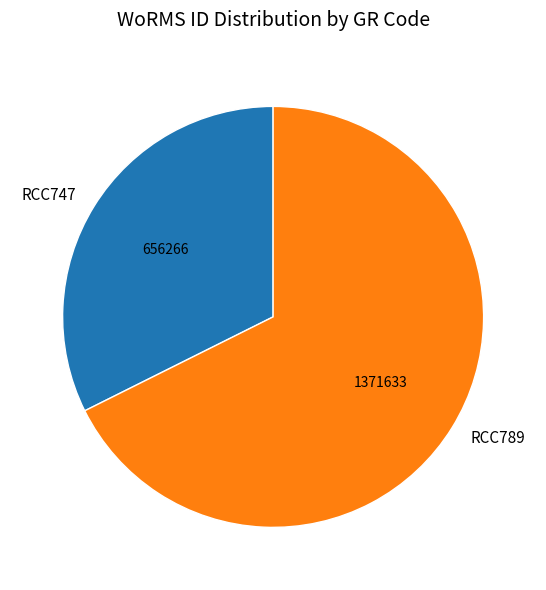

Which slice is the largest?

RCC789